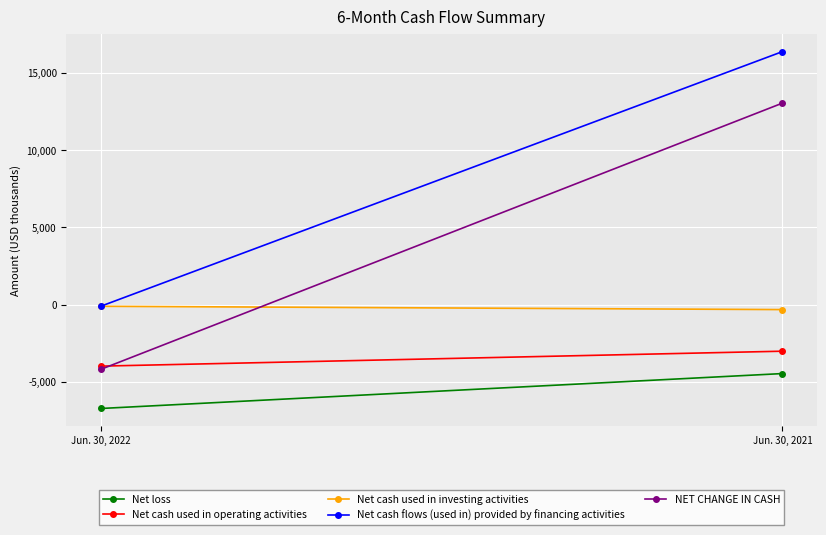

What is the difference between the maximum and minimum values in the Net cash flows (used in) provided by financing activities series?

16488